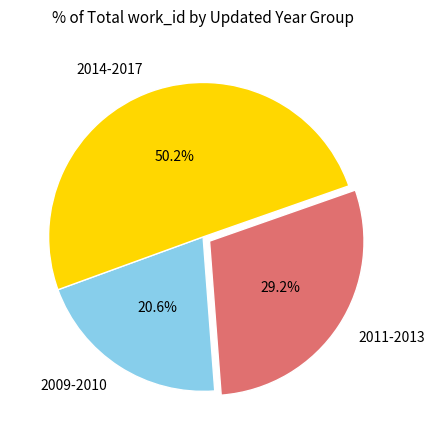

Approximately how many times larger is the value at 2011-2013 compared to 2014-2017?

0.6